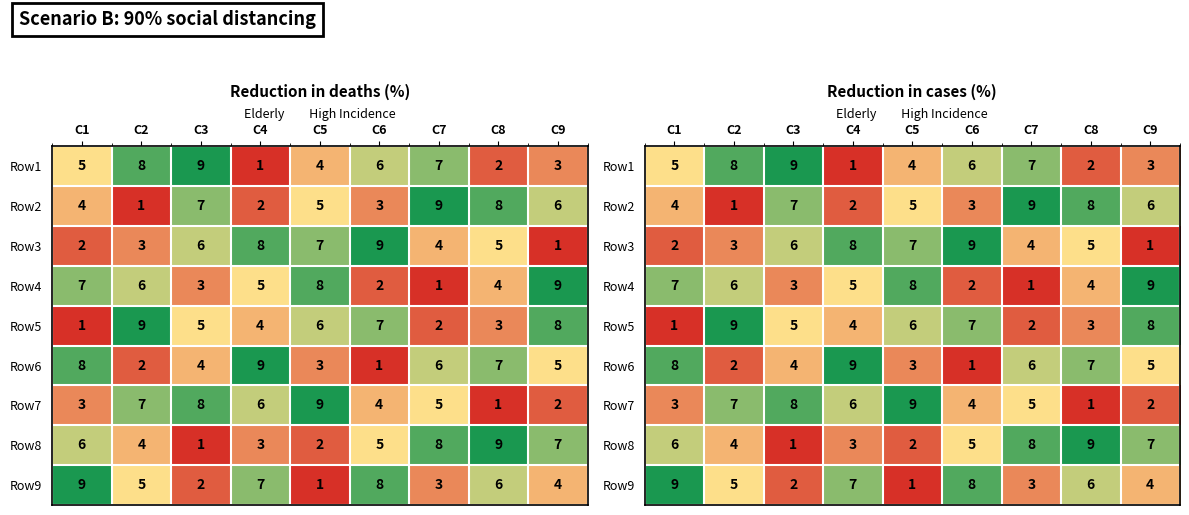

What is the difference between the highest and lowest values at C1?

8